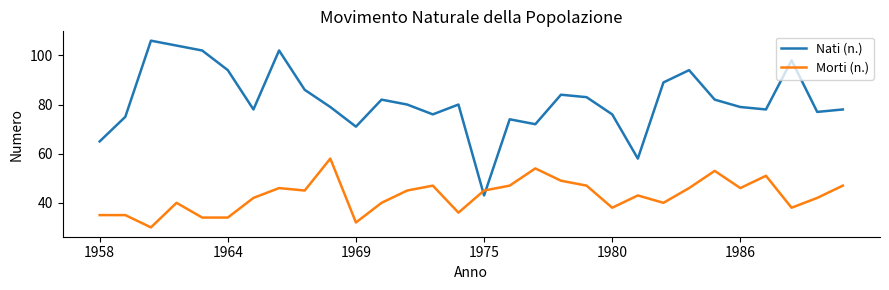

True or false: Nati (n.) and Morti (n.) cross at least once.

True